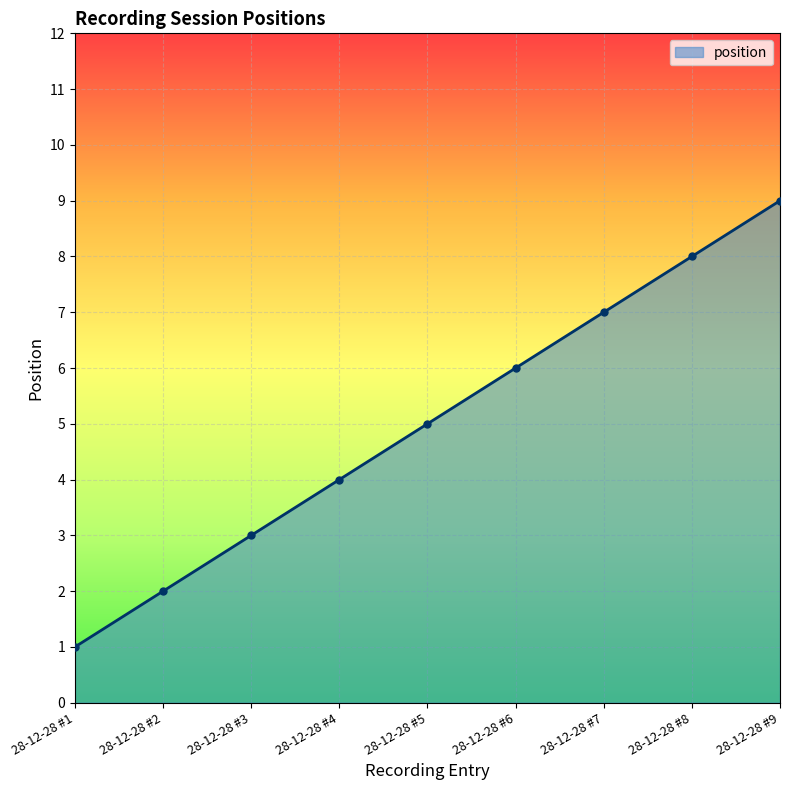

Rank the categories by value from highest to lowest.

28-12-28 #9, 28-12-28 #8, 28-12-28 #7, 28-12-28 #6, 28-12-28 #5, 28-12-28 #4, 28-12-28 #3, 28-12-28 #2, 28-12-28 #1